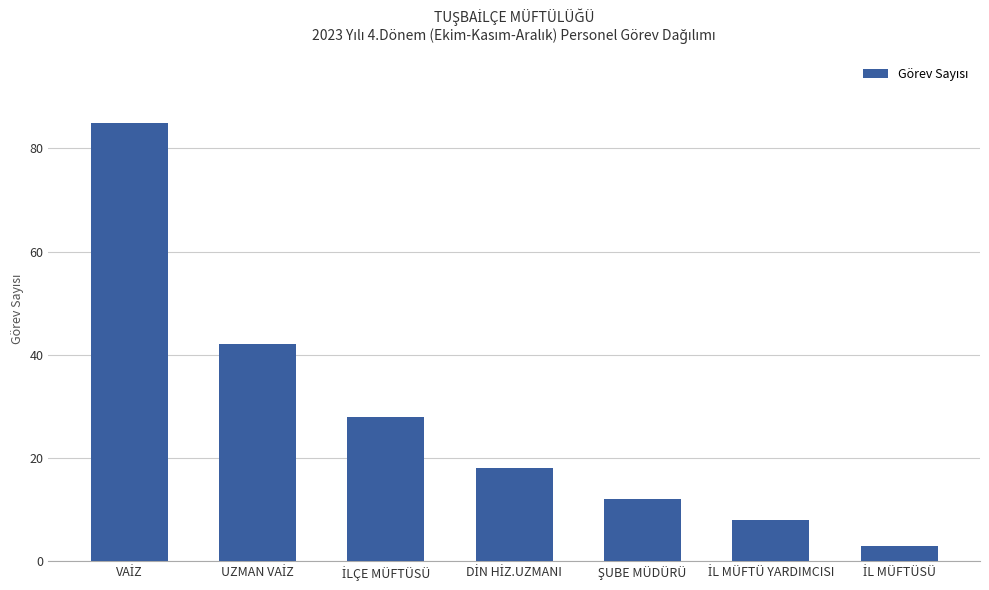

What is the maximum value shown in the chart?

85